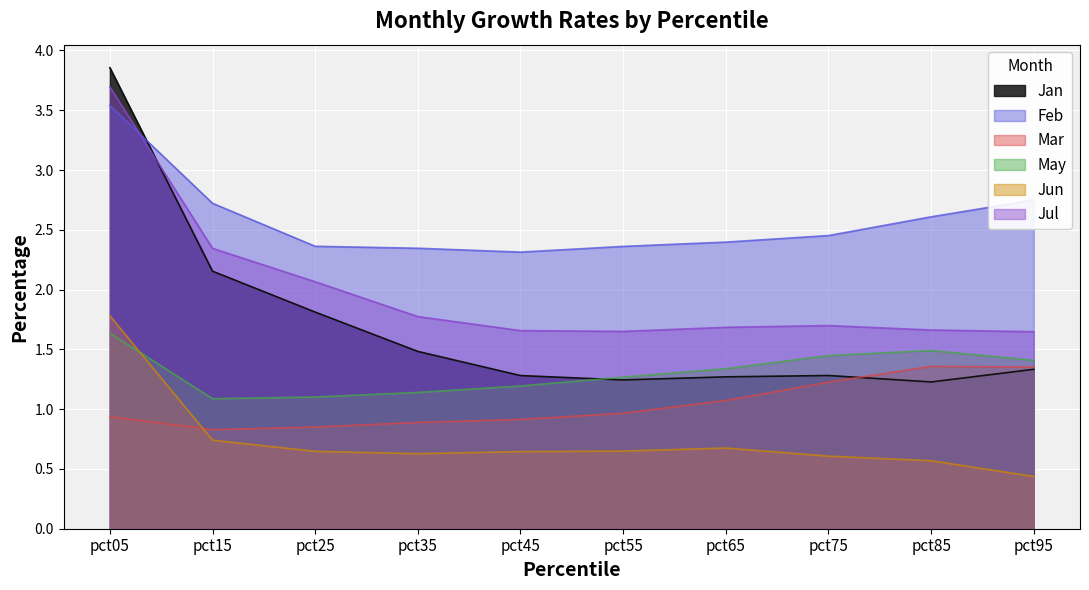

Reading left to right, list all the values displayed in this chart.

Jan: 3.9	2.2	1.8	1.5	1.3	1.2	1.3	1.3	1.2	1.3
Feb: 3.5	2.7	2.4	2.3	2.3	2.4	2.4	2.5	2.6	2.7
Mar: 0.9	0.8	0.9	0.9	0.9	1.0	1.1	1.2	1.4	1.4
May: 1.6	1.1	1.1	1.1	1.2	1.3	1.3	1.4	1.5	1.4
Jun: 1.8	0.7	0.6	0.6	0.6	0.6	0.7	0.6	0.6	0.4
Jul: 3.7	2.3	2.1	1.8	1.7	1.7	1.7	1.7	1.7	1.6